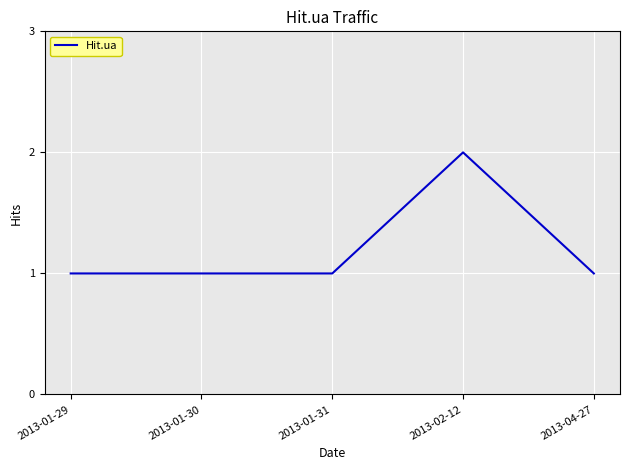

How many series are shown in this chart?

1